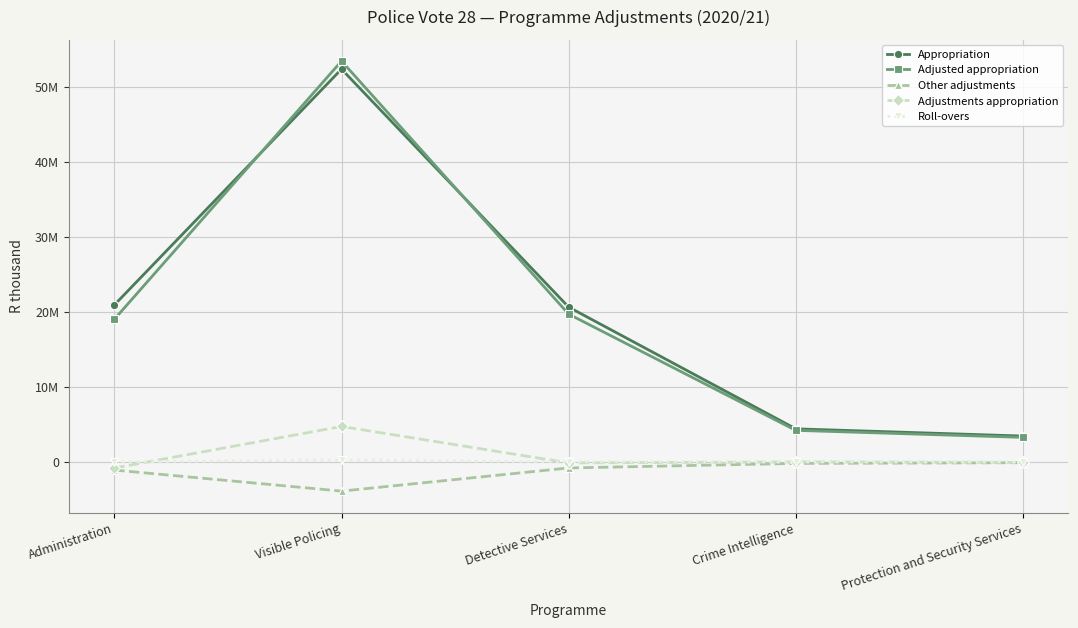

What are all the series names shown in the legend?

Appropriation, Adjusted appropriation, Other adjustments, Adjustments appropriation, Roll-overs